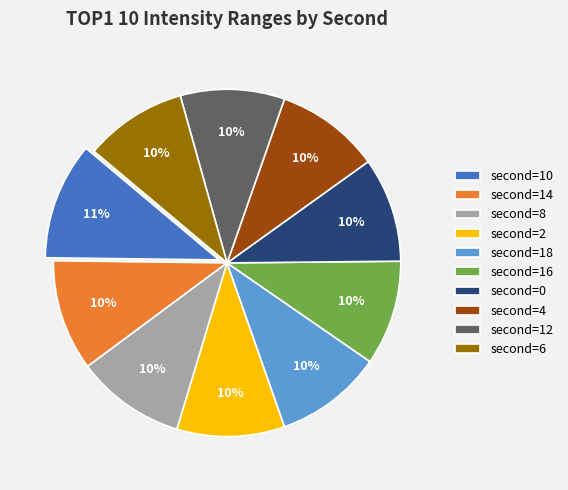

Count the number of slices in the pie.

10